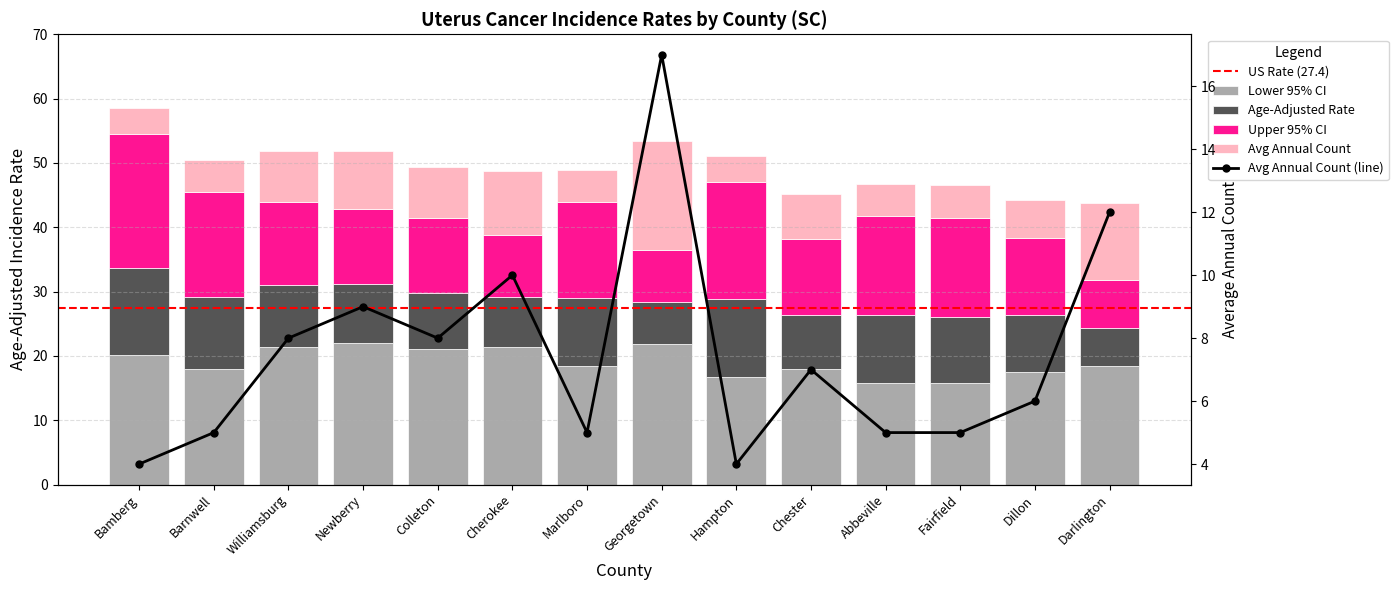

What is the greatest value displayed?

22.0